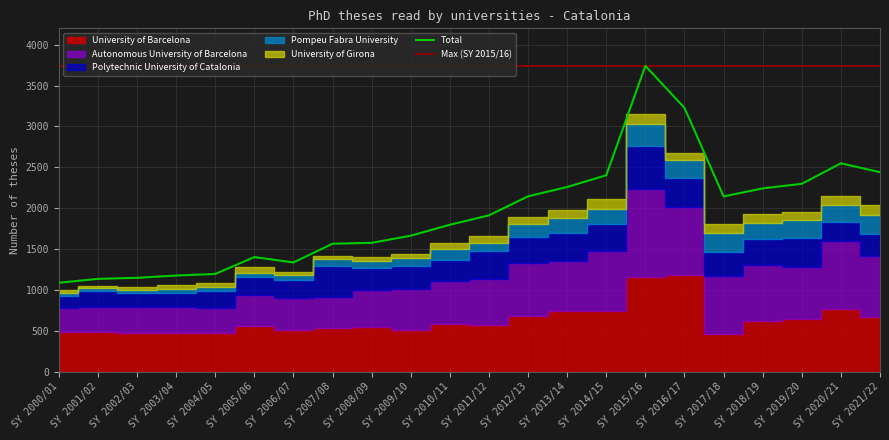

At which label does Total reach its peak?

SY 2015/16